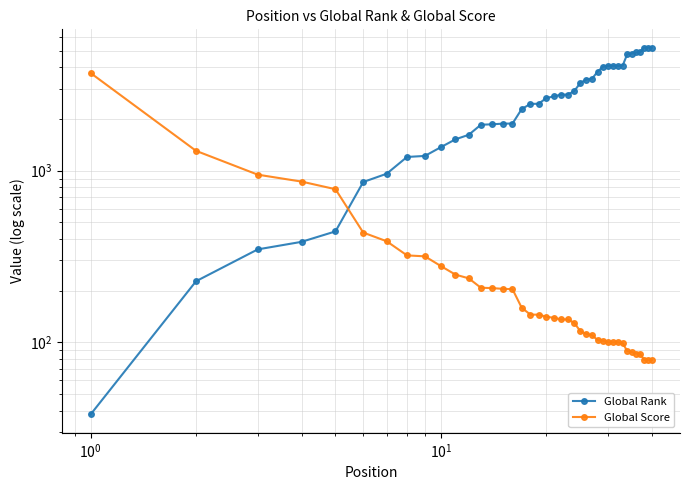

True or false: Global Score has more than 2 interior local peaks.

False